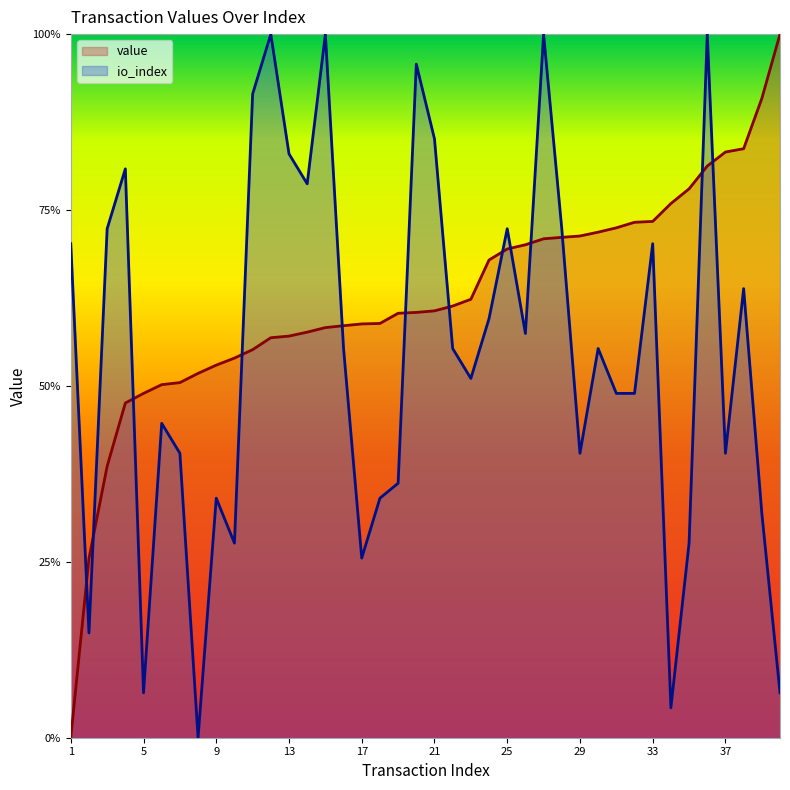

Reading left to right, extract all data points from this chart.

value: 0.0	0.3	0.4	0.5	0.5	0.5	0.5	0.5	0.5	0.5	0.6	0.6	0.6	0.6	0.6	0.6	0.6	0.6	0.6	0.6	0.6	0.6	0.6	0.7	0.7	0.7	0.7	0.7	0.7	0.7	0.7	0.7	0.7	0.8	0.8	0.8	0.8	0.8	0.9	1.0
io_index: 0.7	0.1	0.7	0.8	0.1	0.4	0.4	0.0	0.3	0.3	0.9	1.0	0.8	0.8	1.0	0.6	0.3	0.3	0.4	1.0	0.9	0.6	0.5	0.6	0.7	0.6	1.0	0.7	0.4	0.6	0.5	0.5	0.7	0.0	0.3	1.0	0.4	0.6	0.3	0.1